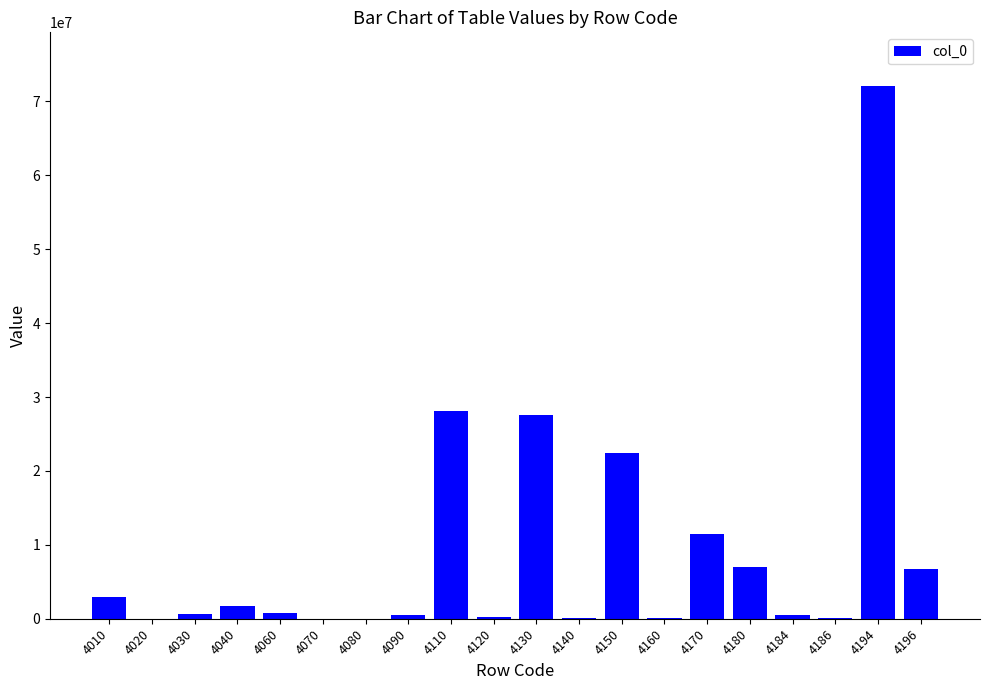

The chart shows a value of 629172 at 4030. True or false?

True